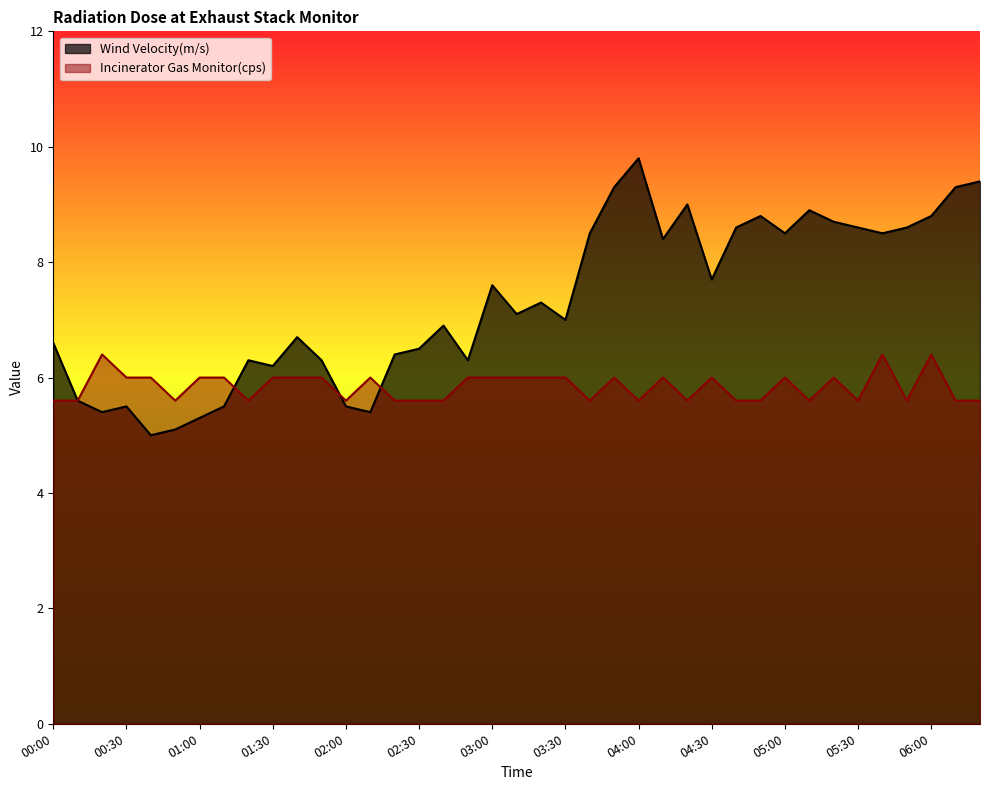

At which category is the sum across all series the highest?

04:00